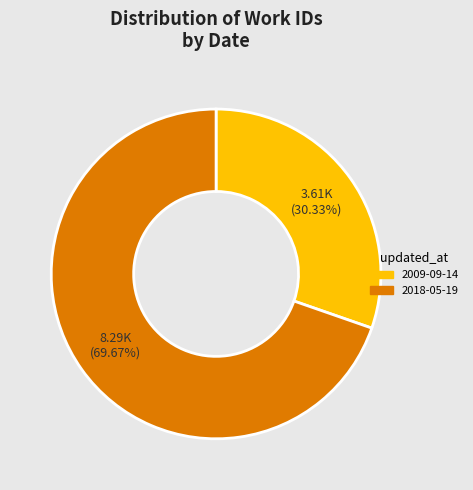

Is there a majority slice in this chart?

Yes